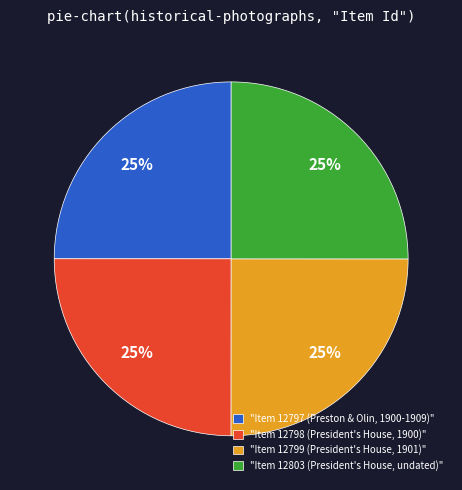

Count the number of slices in the pie.

4